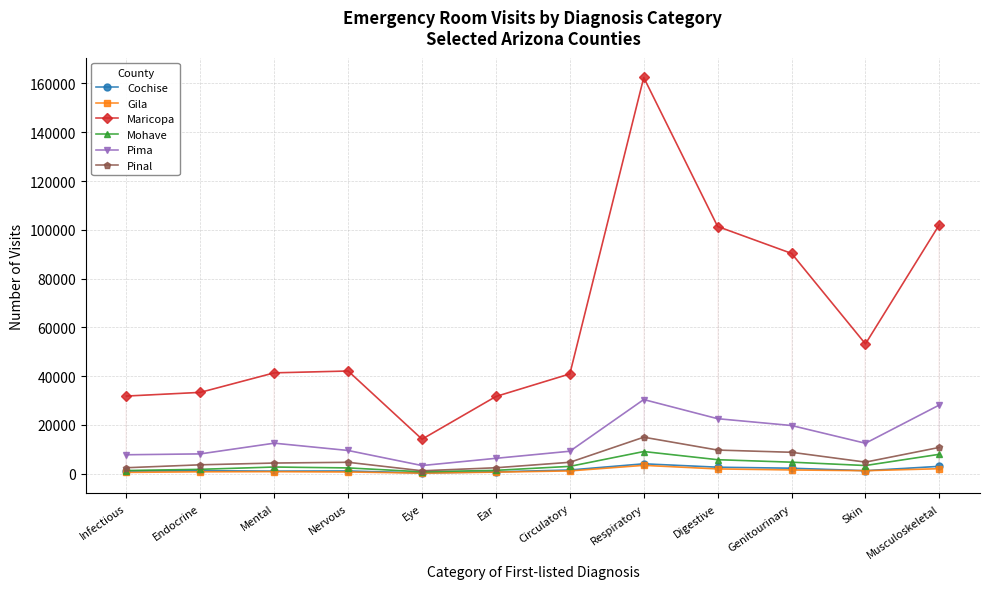

True or false: Mohave has a value of 9081 at Respiratory.

True